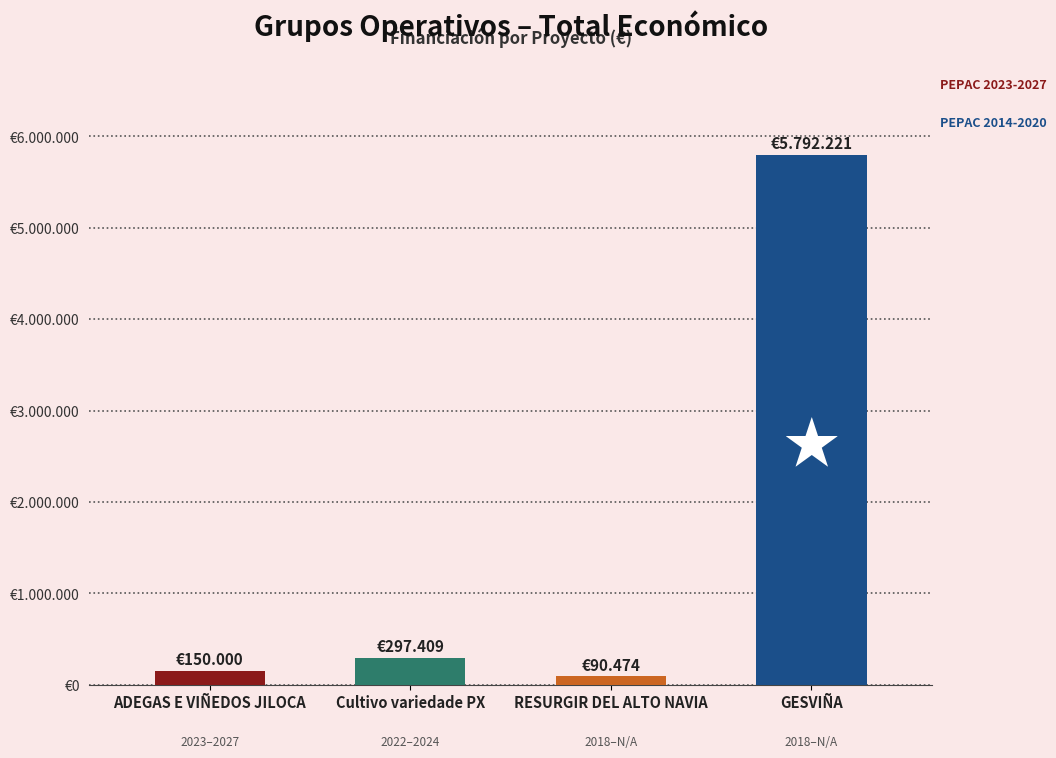

The chart shows a value of 5792221 at GESVIÑA. True or false?

True